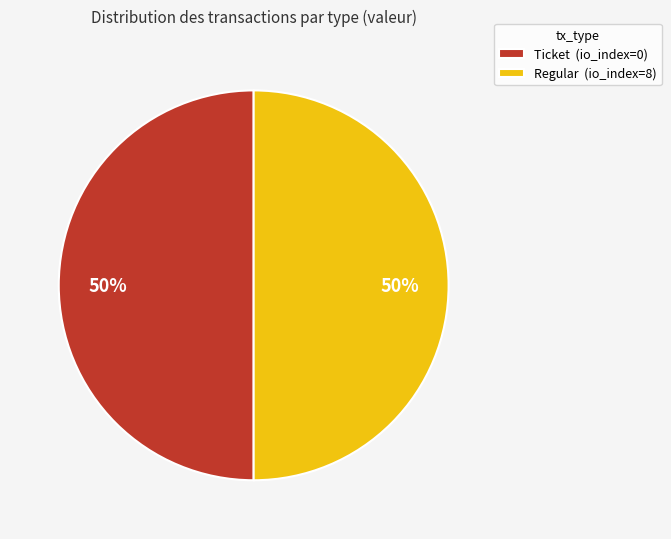

Is it true that Ticket (io_index=0) is 37% of the pie?

False